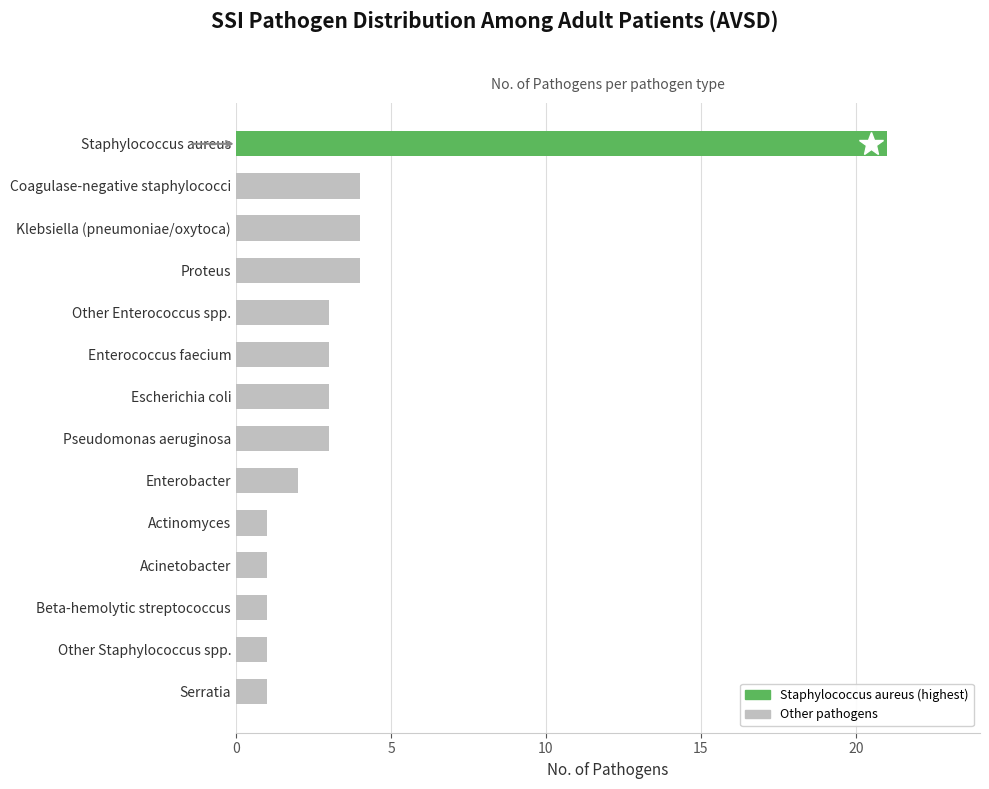

Is it true that the value at Staphylococcus aureus is 5?

False